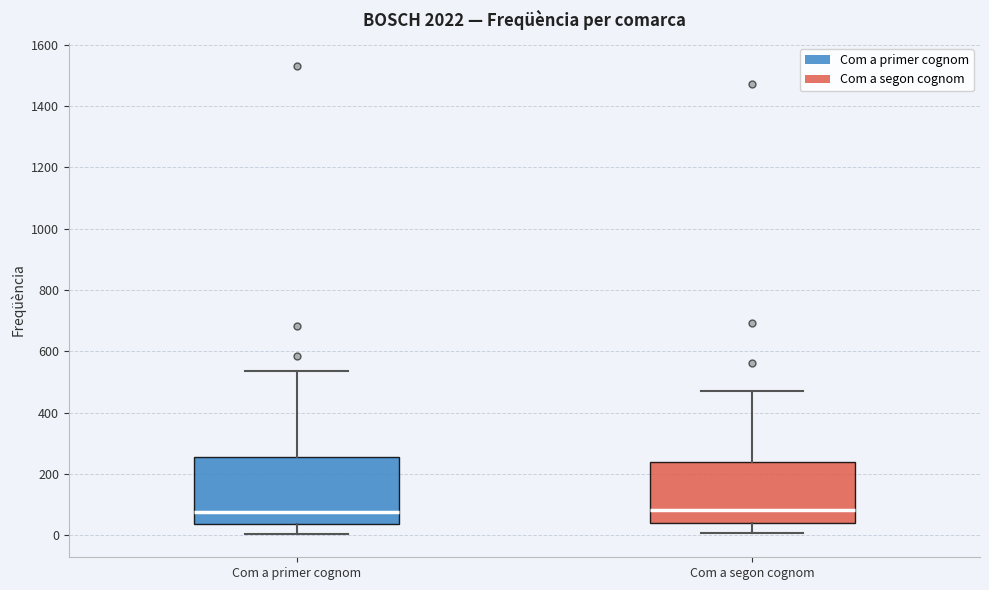

Reading left to right, transcribe this box plot: for each box, give where its median line is, the range the box spans, and where its two whiskers end, as read against the y-axis. The values are not printed on the chart, so give them approximately, as read against the axis.

Com a primer cognom: median 80, box 40 to 260, whiskers 0 to 540
Com a segon cognom: median 80, box 40 to 240, whiskers 0 to 480